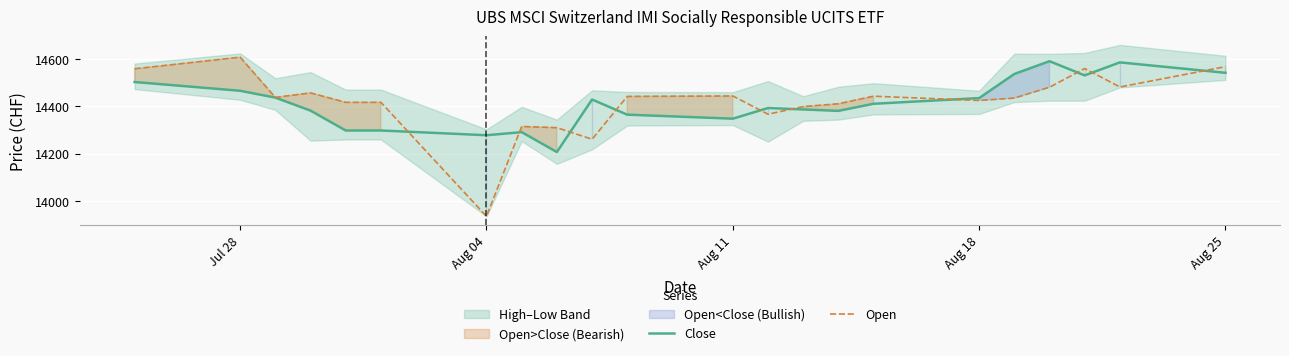

The value of Open at Aug 18 is 7745. True or false?

False